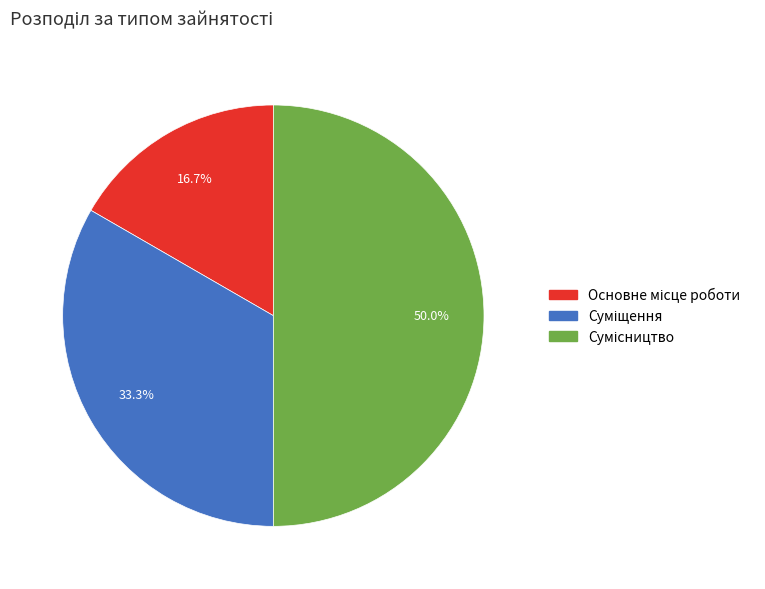

Do Основне місце роботи and Суміщення together represent more than half of the pie?

No